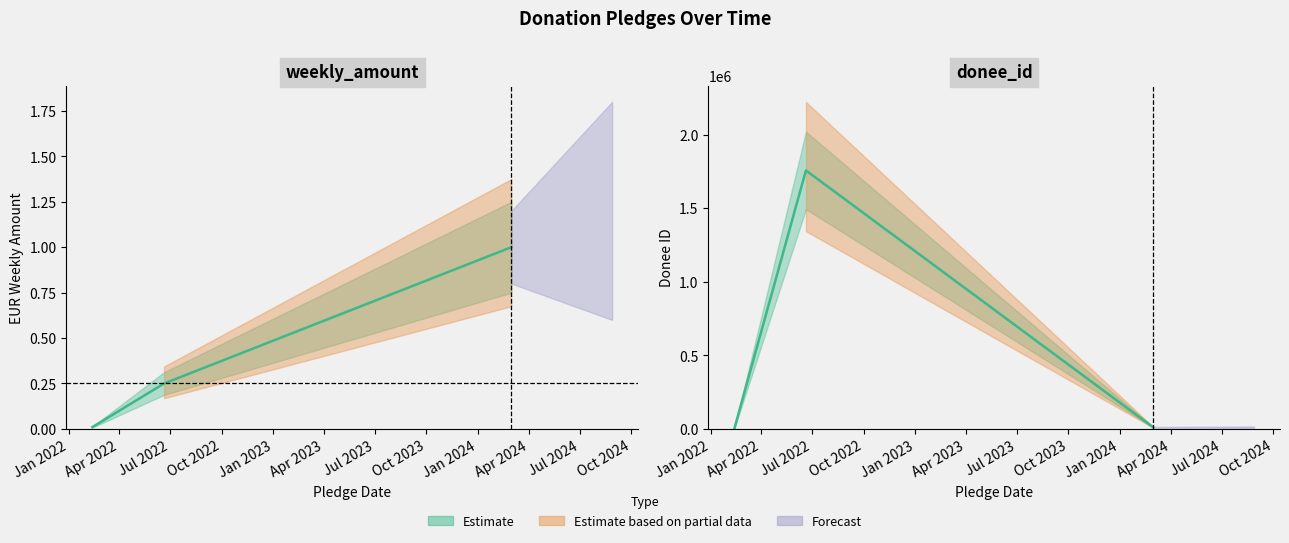

What is the sum of all donee_id values?

1767533.0